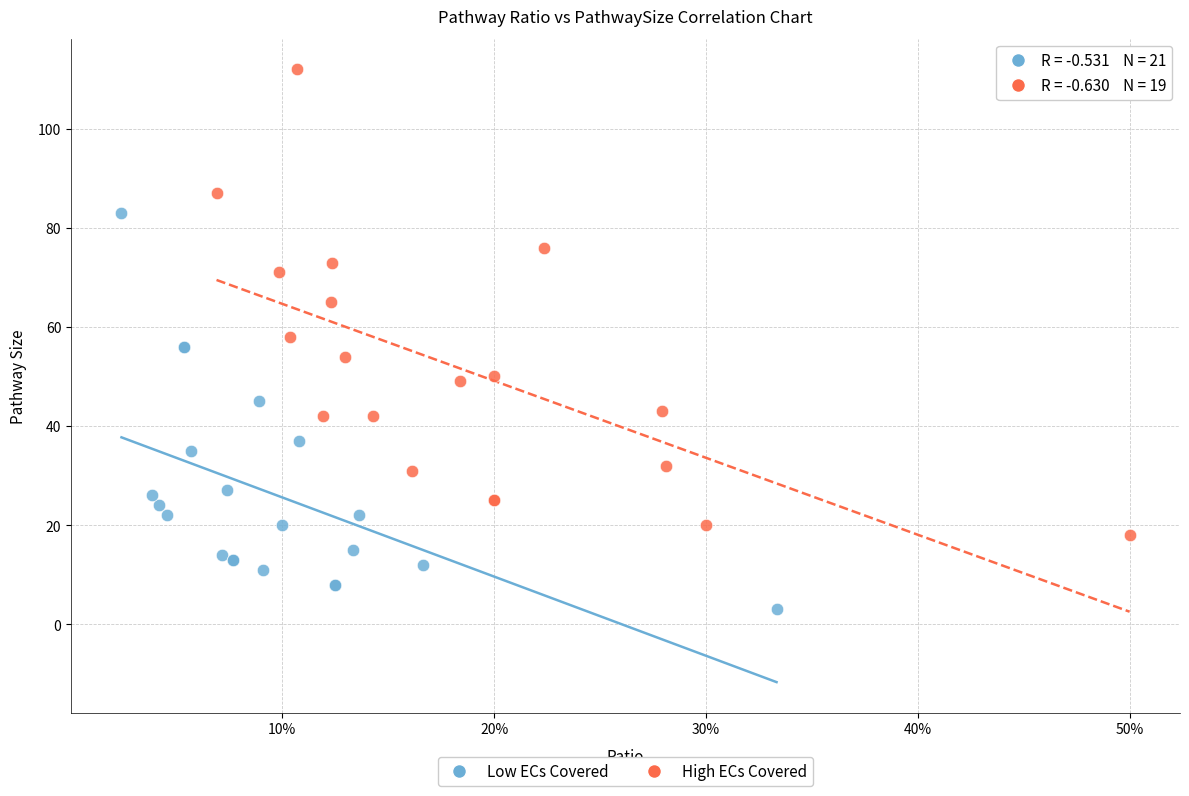

Which series has the largest Y range (max minus min)?

High ECs Covered